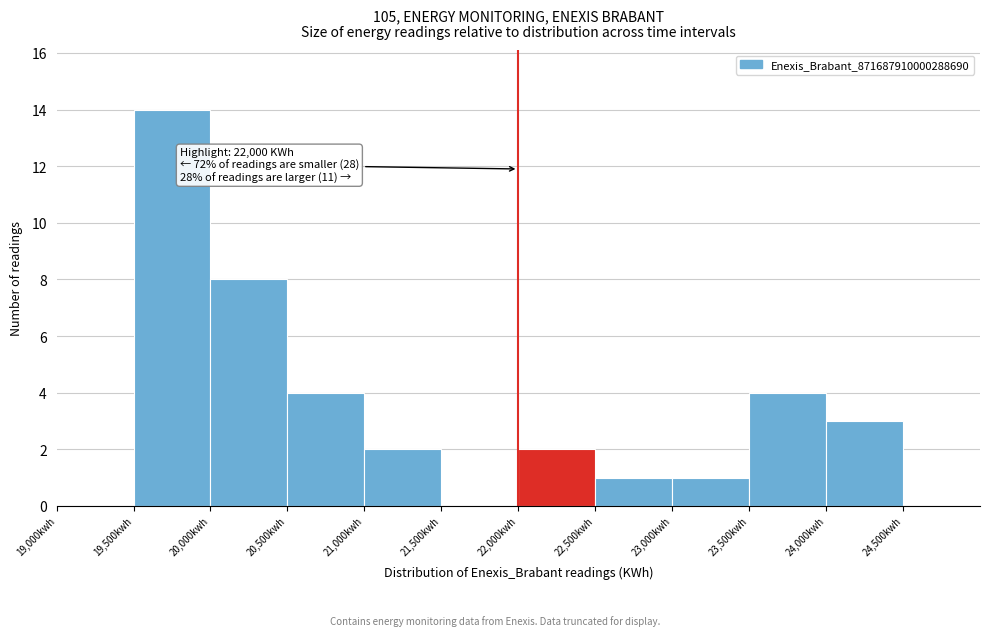

Over which range of the x-axis is the bar tallest?

19500 to 20000